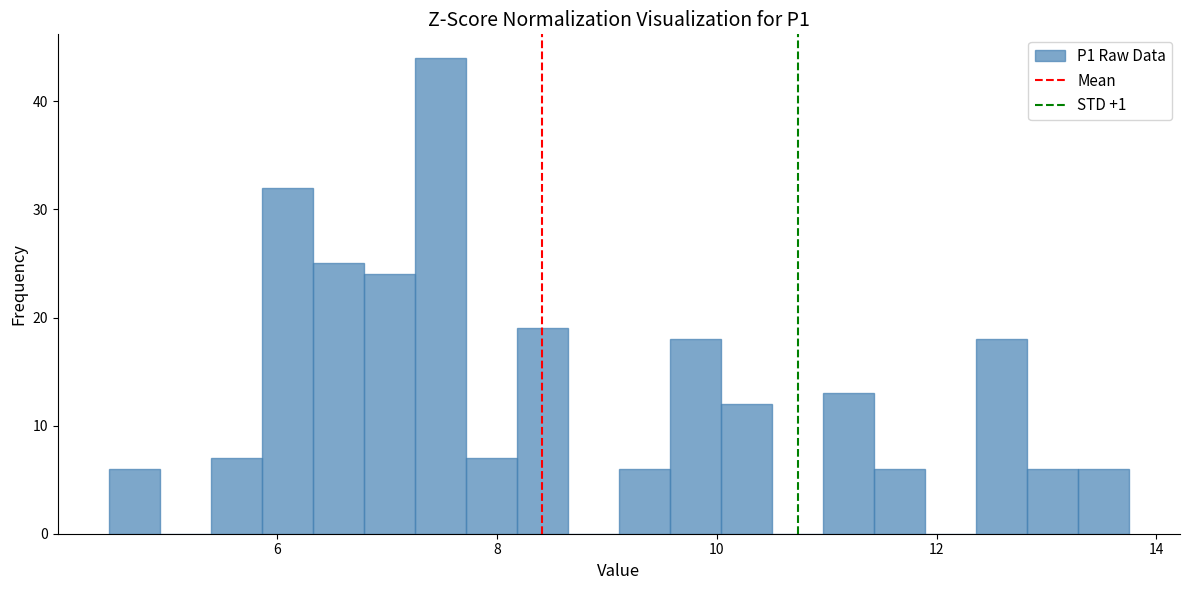

Around what value on the x-axis is the tallest bar? Give the approximate position of its centre, as read against the axis.

7.4